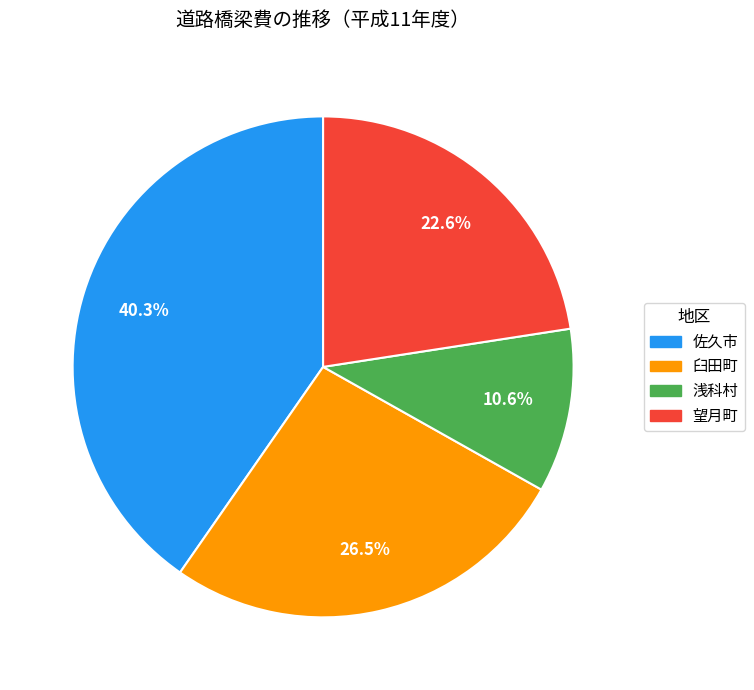

Do 浅科村 and 臼田町 together represent more than half of the pie?

No